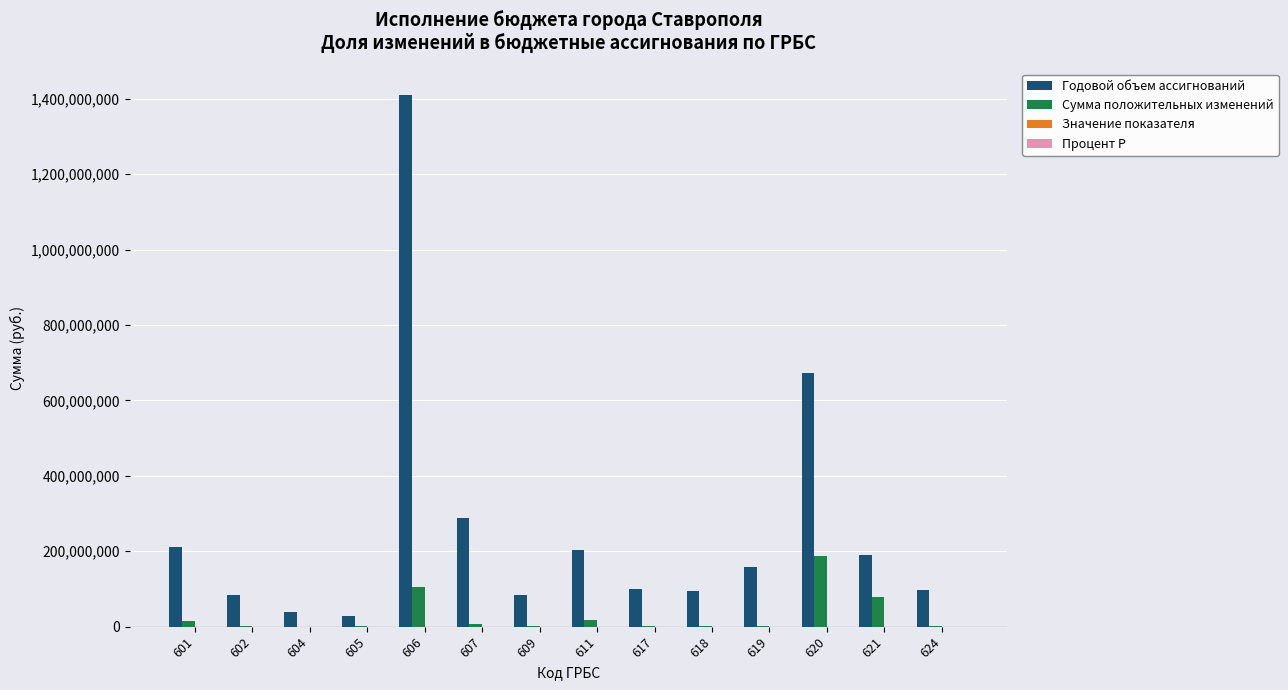

True or false: Годовой объем ассигнований has a value of 140109139.5 at 620.

False